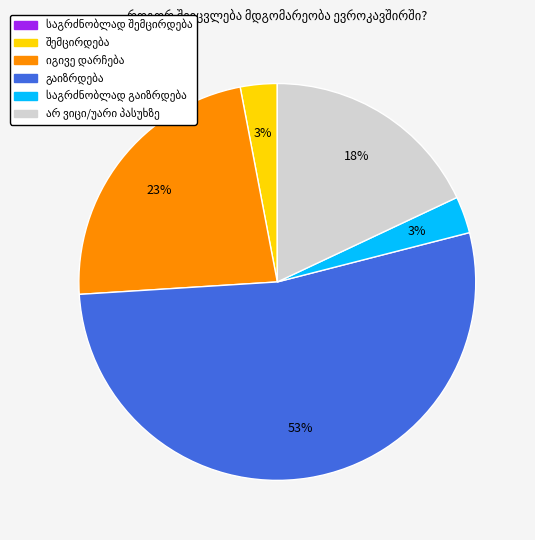

To the nearest percent, what is the difference between the largest and smallest slice percentages?

53%